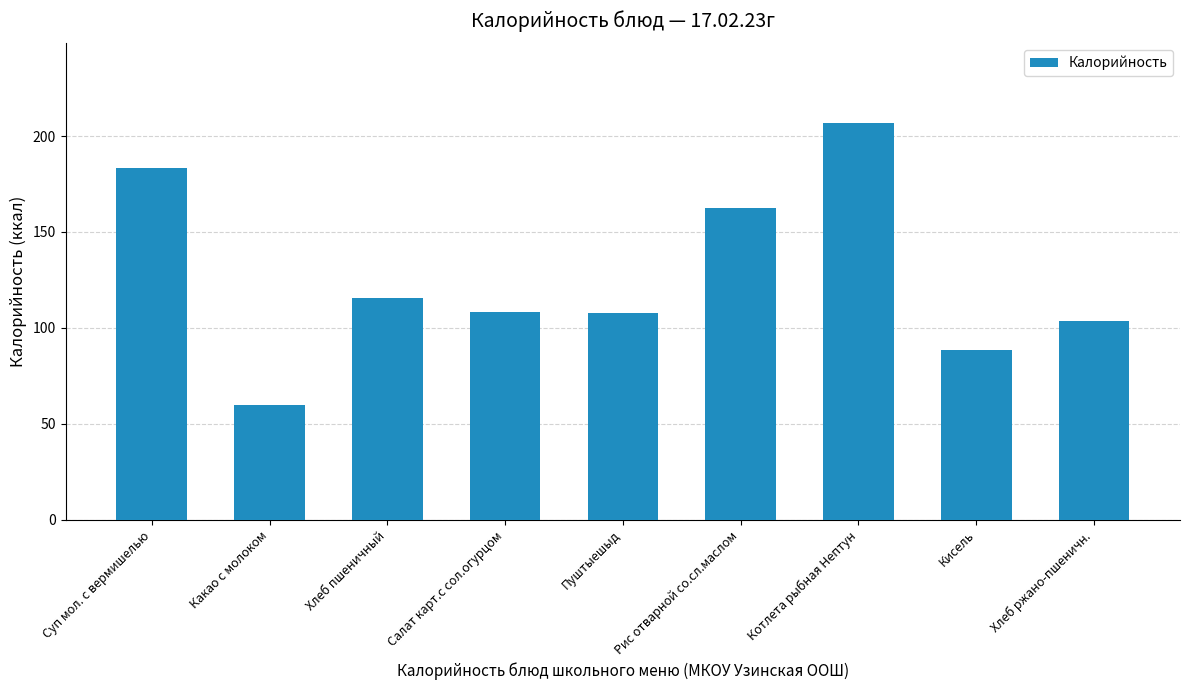

Which category has the highest value across all series?

Котлета рыбная Нептун